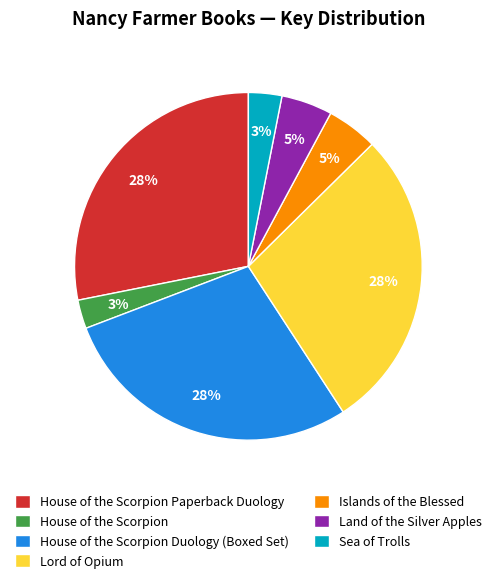

The Islands of the Blessed slice represents 5% of the pie. True or false?

True